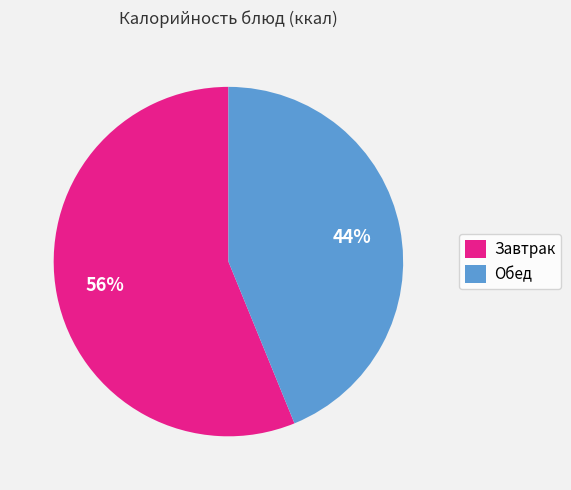

Do Обед and Завтрак together represent more than half of the pie?

Yes